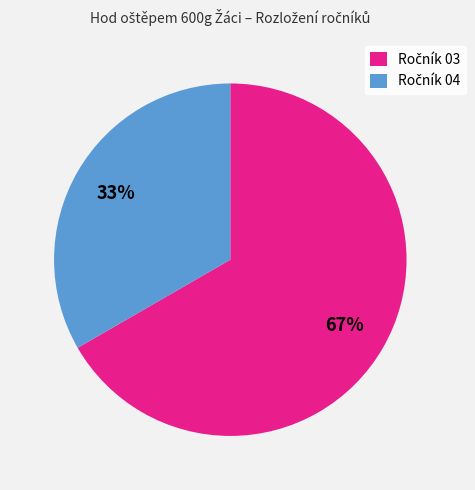

Does any single category account for the majority?

Yes